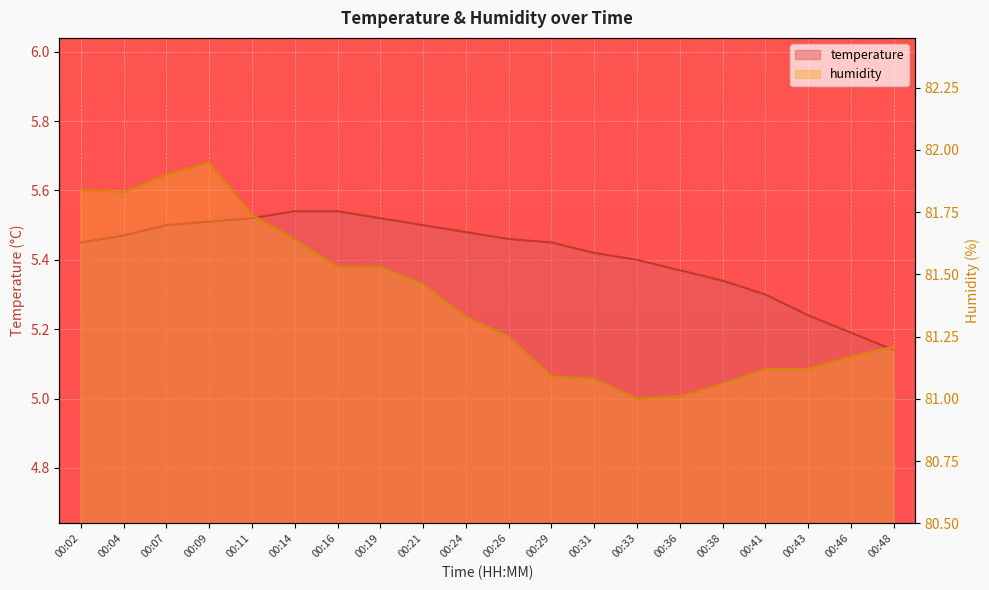

The value of humidity at 00:41 is 81.1. True or false?

True